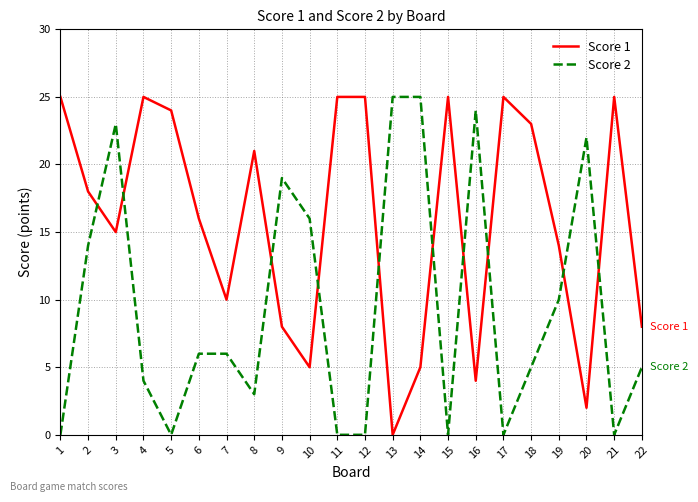

What is the total value across all series at 20?

24